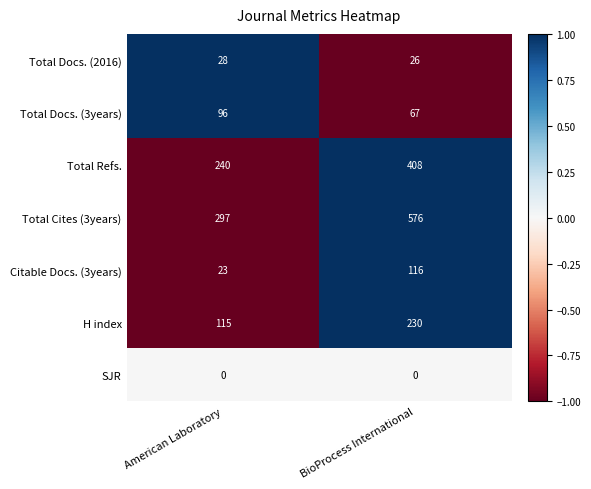

Which series has the largest range (max minus min)?

Total Cites (3years)